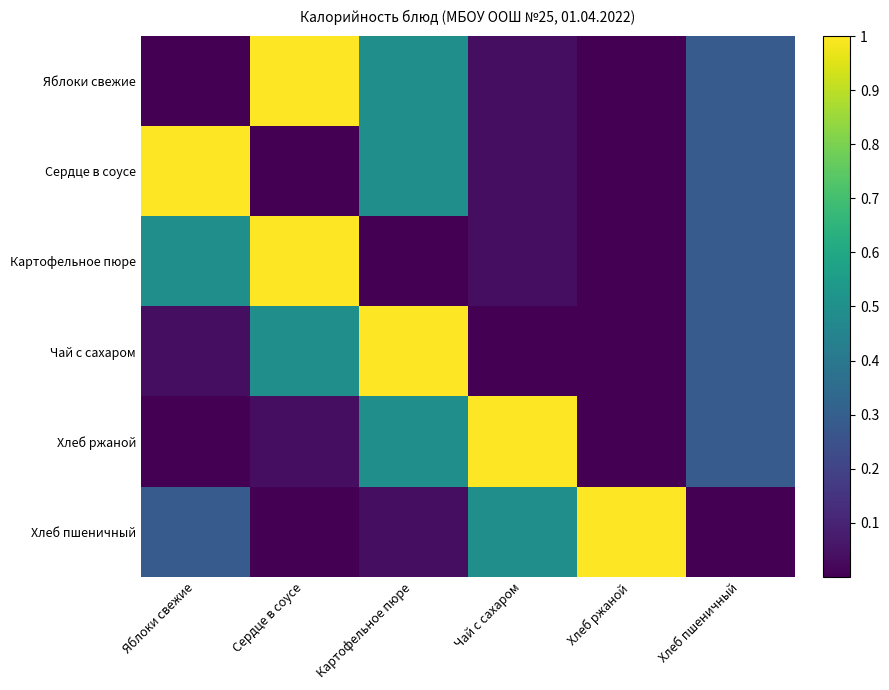

Reading left to right, list all the values displayed in this chart.

Яблоки свежие: Яблоки свежие=0.0	Сердце в соусе=1.0	Картофельное пюре=0.5	Чай с сахаром=0.0	Хлеб ржаной=0.0	Хлеб пшеничный=0.3
Сердце в соусе: Яблоки свежие=1.0	Сердце в соусе=0.0	Картофельное пюре=0.5	Чай с сахаром=0.0	Хлеб ржаной=0.0	Хлеб пшеничный=0.3
Картофельное пюре: Яблоки свежие=0.5	Сердце в соусе=1.0	Картофельное пюре=0.0	Чай с сахаром=0.0	Хлеб ржаной=0.0	Хлеб пшеничный=0.3
Чай с сахаром: Яблоки свежие=0.0	Сердце в соусе=0.5	Картофельное пюре=1.0	Чай с сахаром=0.0	Хлеб ржаной=0.0	Хлеб пшеничный=0.3
Хлеб ржаной: Яблоки свежие=0.0	Сердце в соусе=0.0	Картофельное пюре=0.5	Чай с сахаром=1.0	Хлеб ржаной=0.0	Хлеб пшеничный=0.3
Хлеб пшеничный: Яблоки свежие=0.3	Сердце в соусе=0.0	Картофельное пюре=0.0	Чай с сахаром=0.5	Хлеб ржаной=1.0	Хлеб пшеничный=0.0